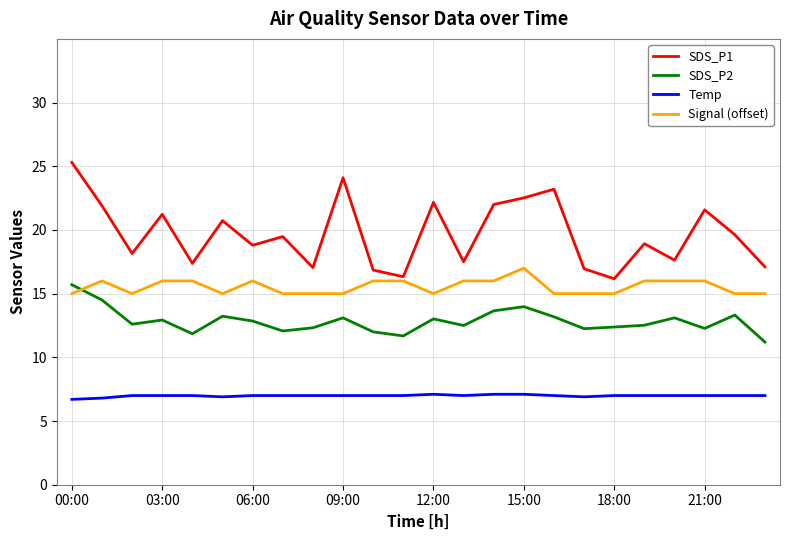

What is the greatest value displayed?

25.3